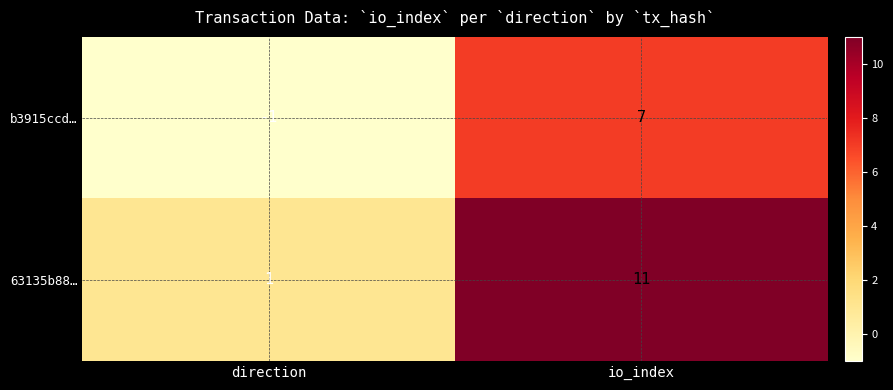

Which series has the largest total across all categories?

63135b88…